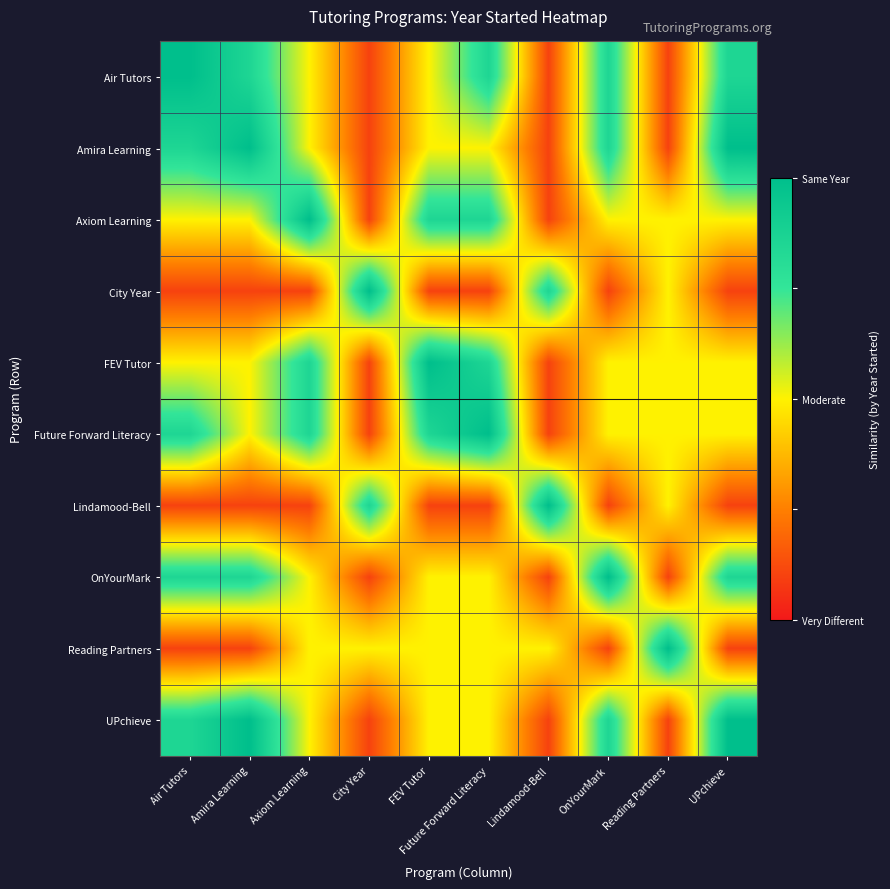

What is the minimum value shown in the chart?

0.1